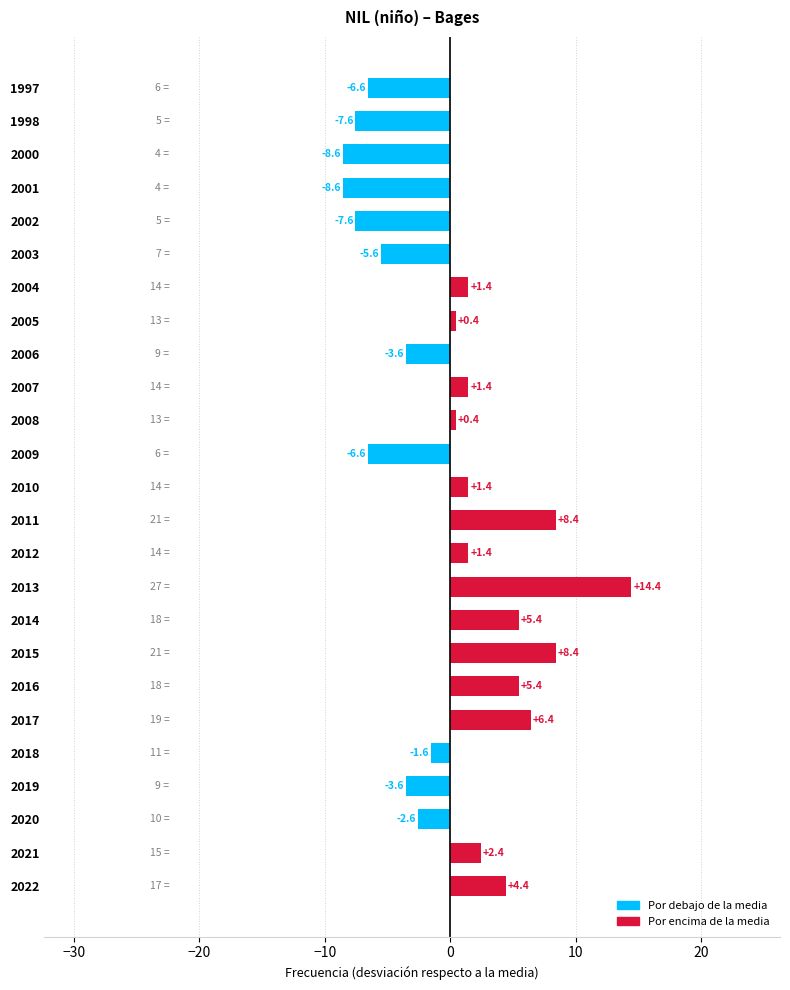

Is it true that the value at 2001 is -2.8?

False